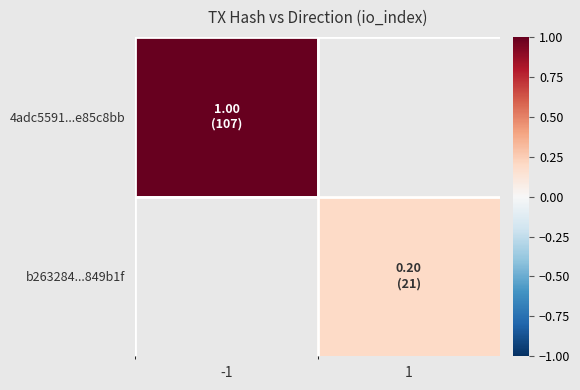

Which series has the largest range (max minus min)?

4adc5591...e85c8bb